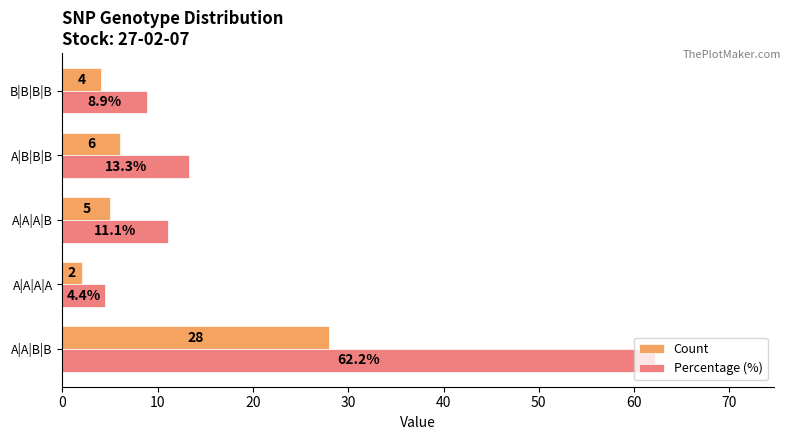

Is the value of Percentage (%) at A|A|A|B greater than the value of Count at A|A|B|B?

No